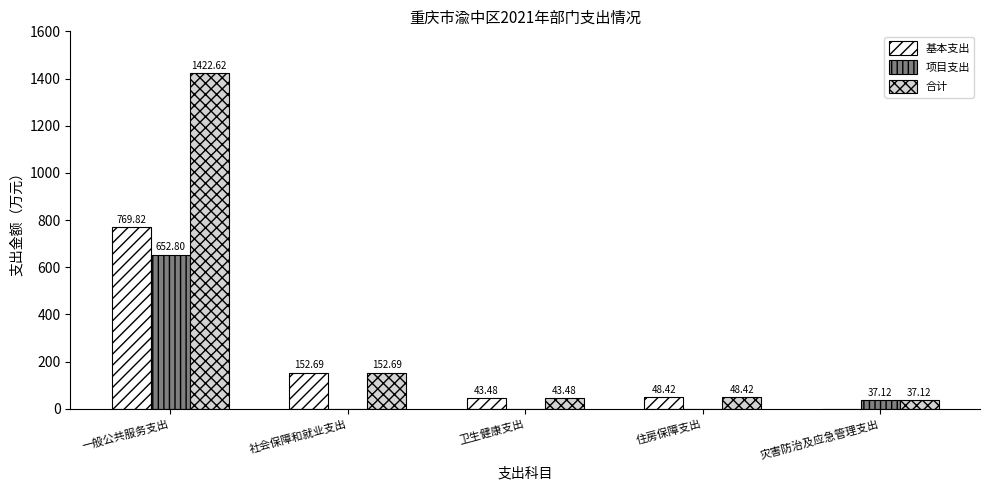

The 合计 series shows 68.3 at 社会保障和就业支出. True or false?

False